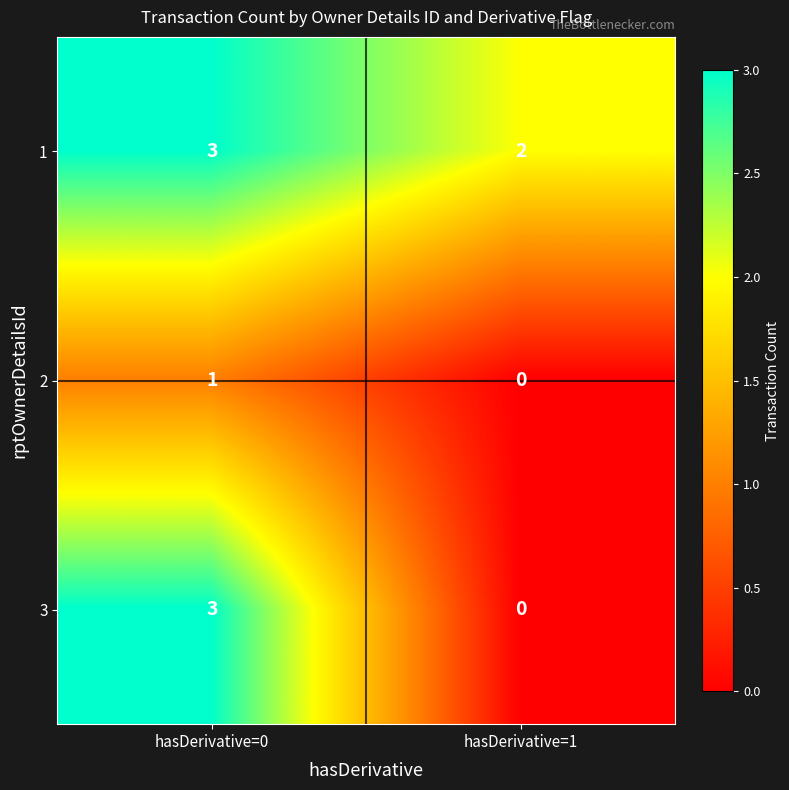

What is the difference between the maximum and minimum values in the 3 series?

3